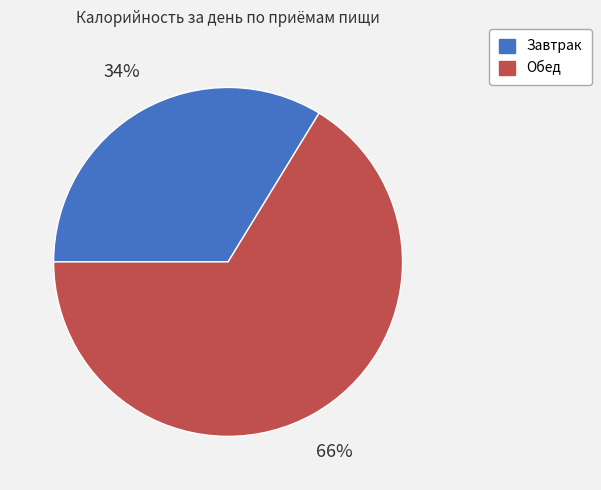

To the nearest percent, what is the average slice percentage?

50%